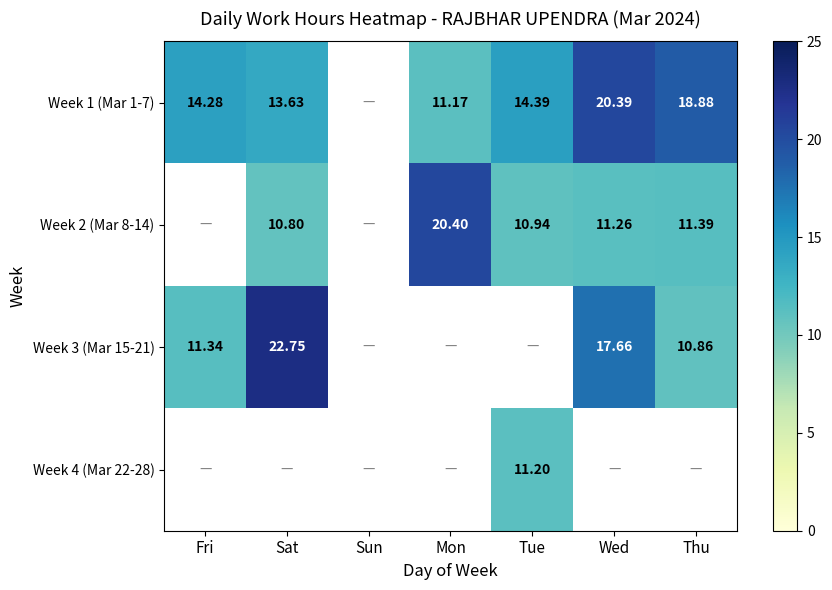

Is the value of Week 2 (Mar 8-14) at Tue greater than the value of Week 1 (Mar 1-7) at Mon?

No